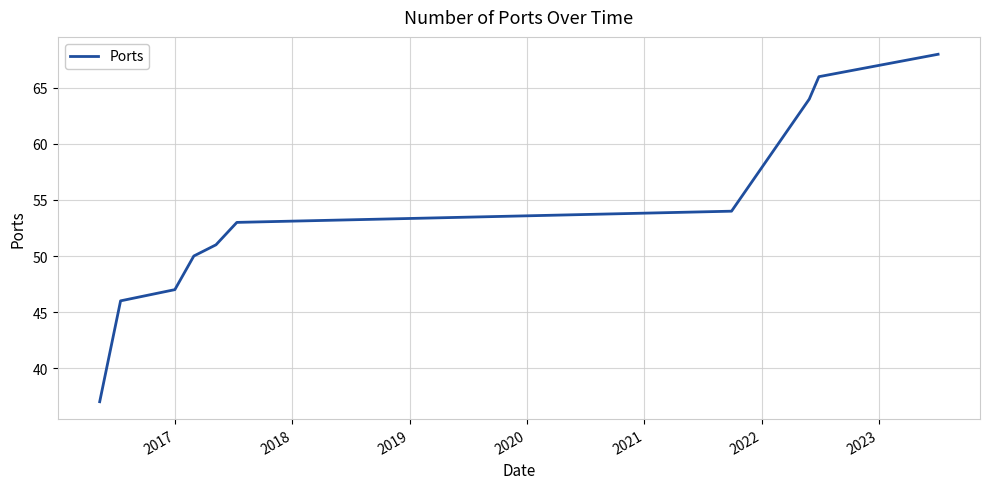

True or false: there are more than 0 points higher than both neighbors.

False